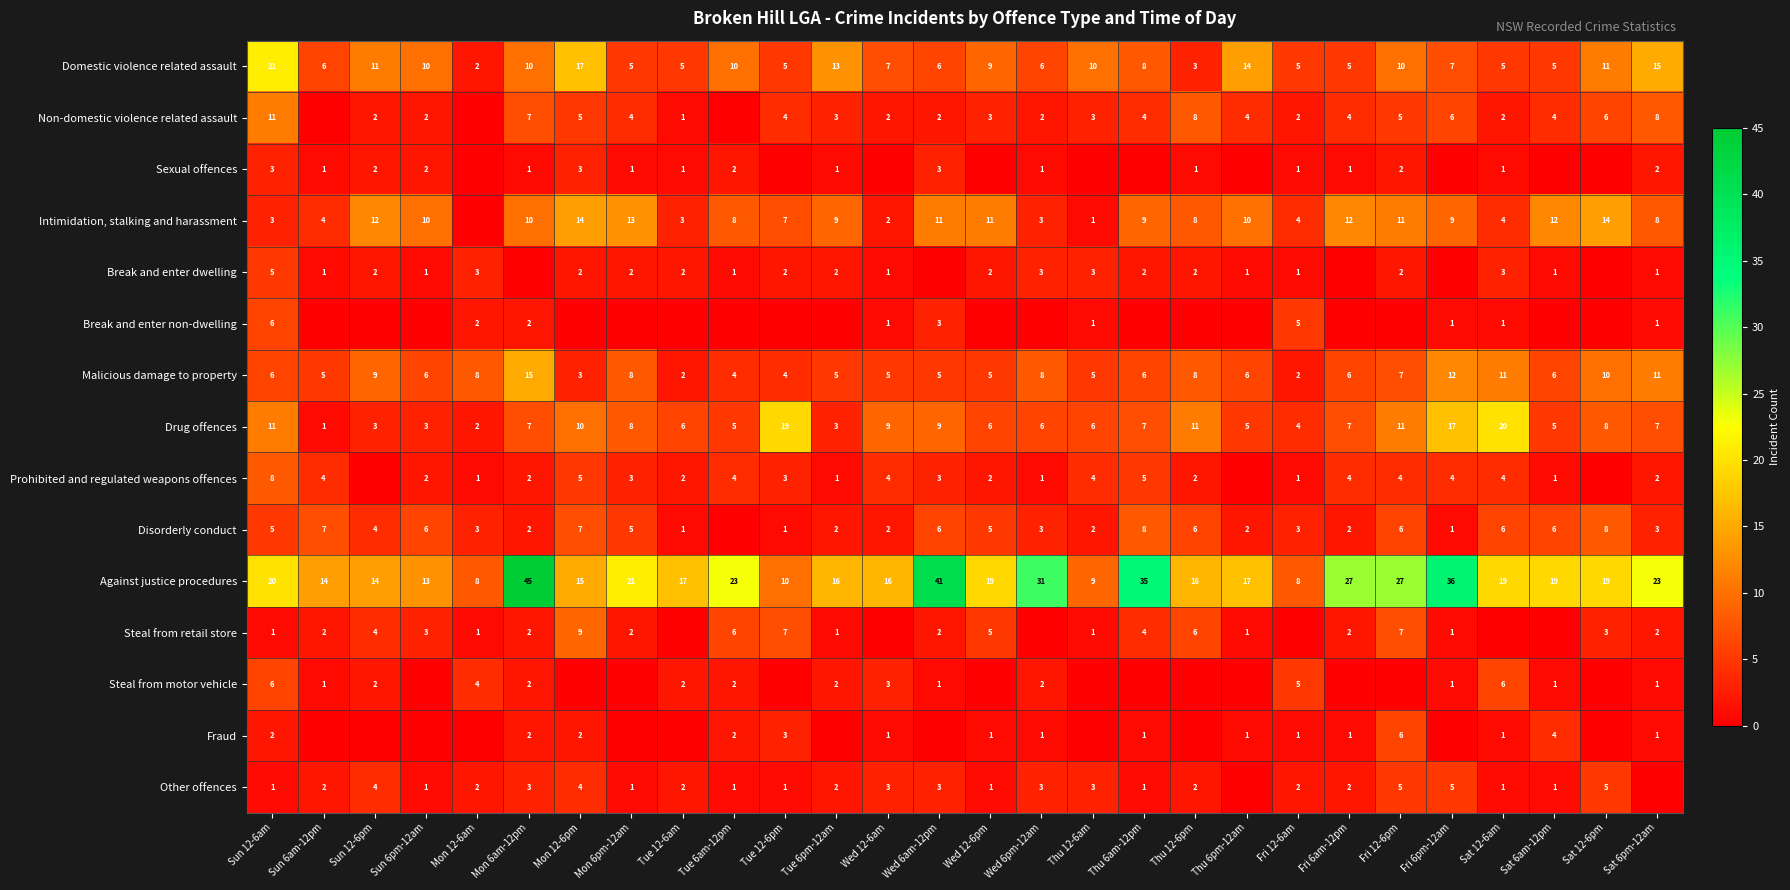

What is the sum of the Steal from motor vehicle values at Sat 6am-12pm and Sun 12-6am?

7